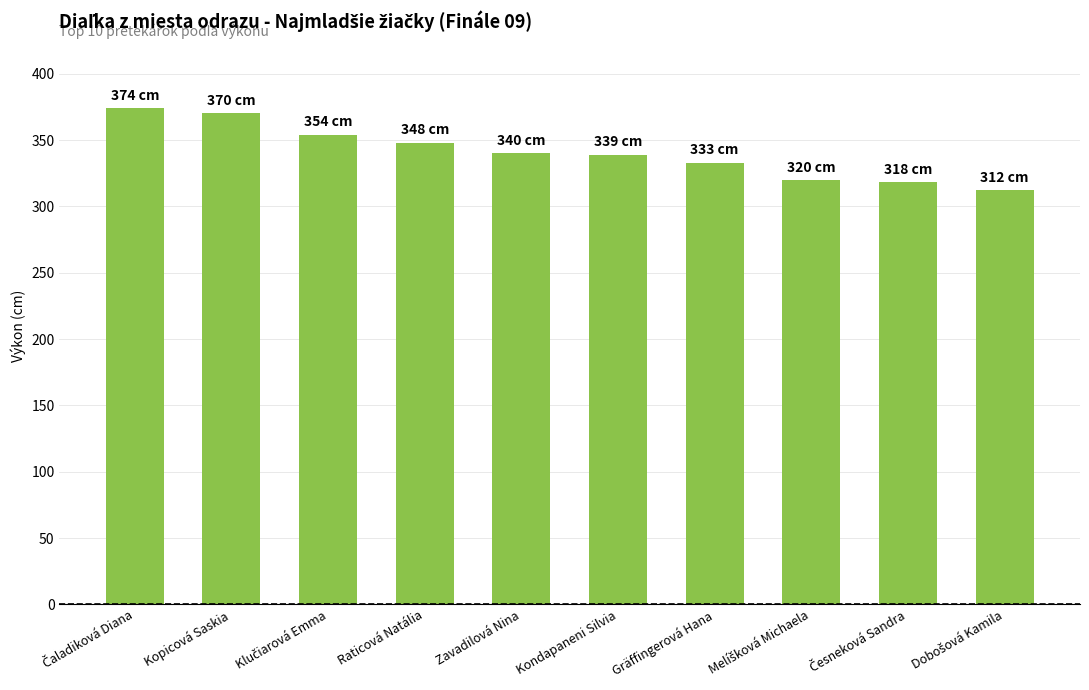

What is the maximum value shown in the chart?

374